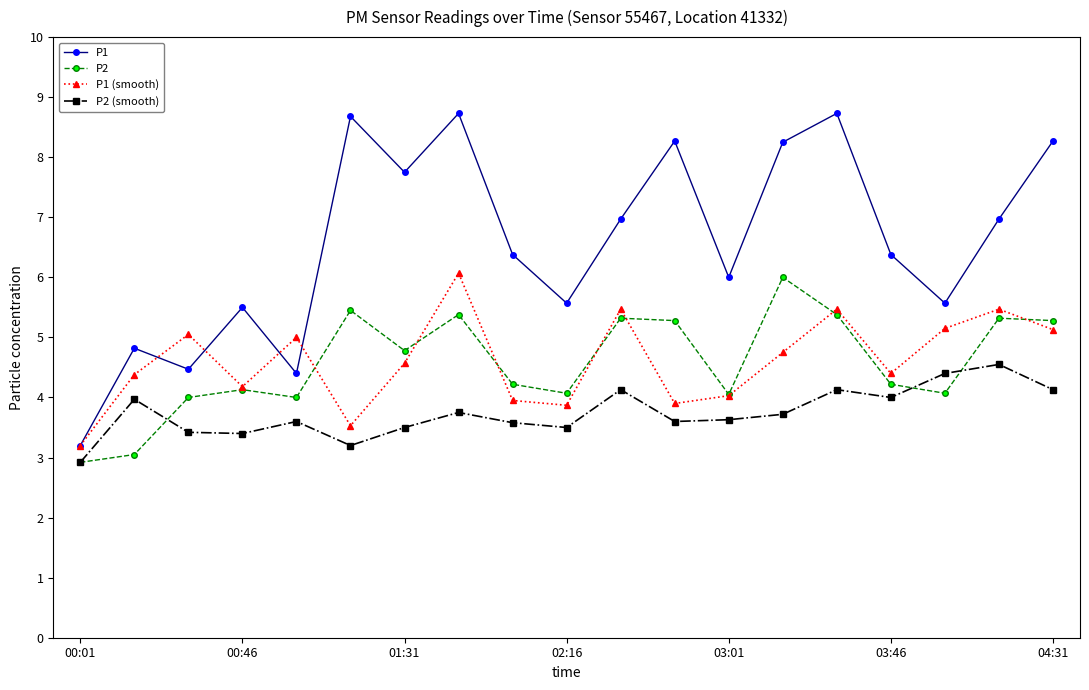

True or false: P2 (smooth) has more than 2 interior local peaks.

True